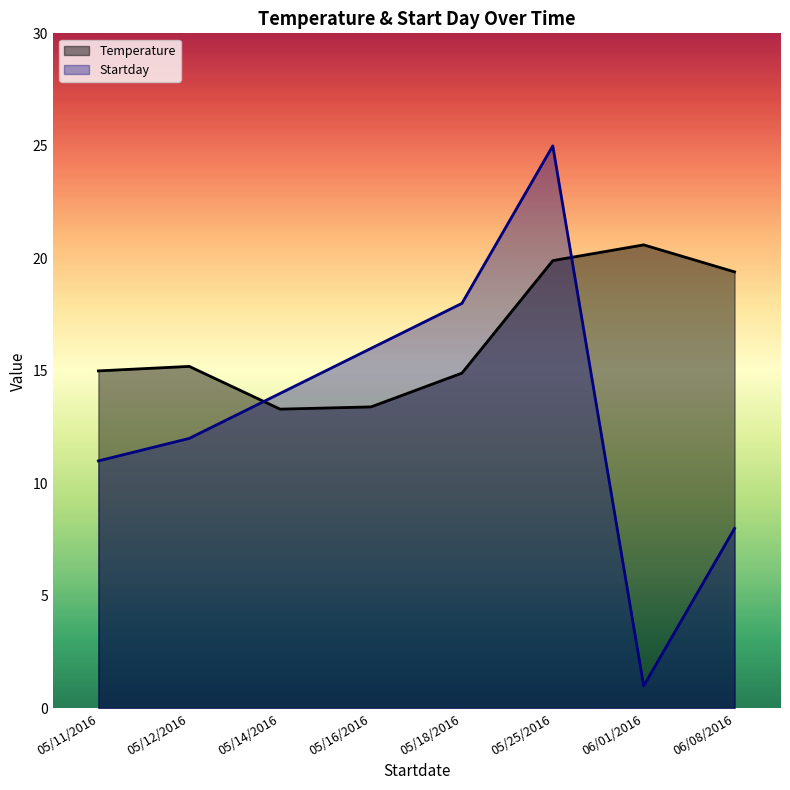

The value of Startday at 05/14/2016 is 5.9. True or false?

False